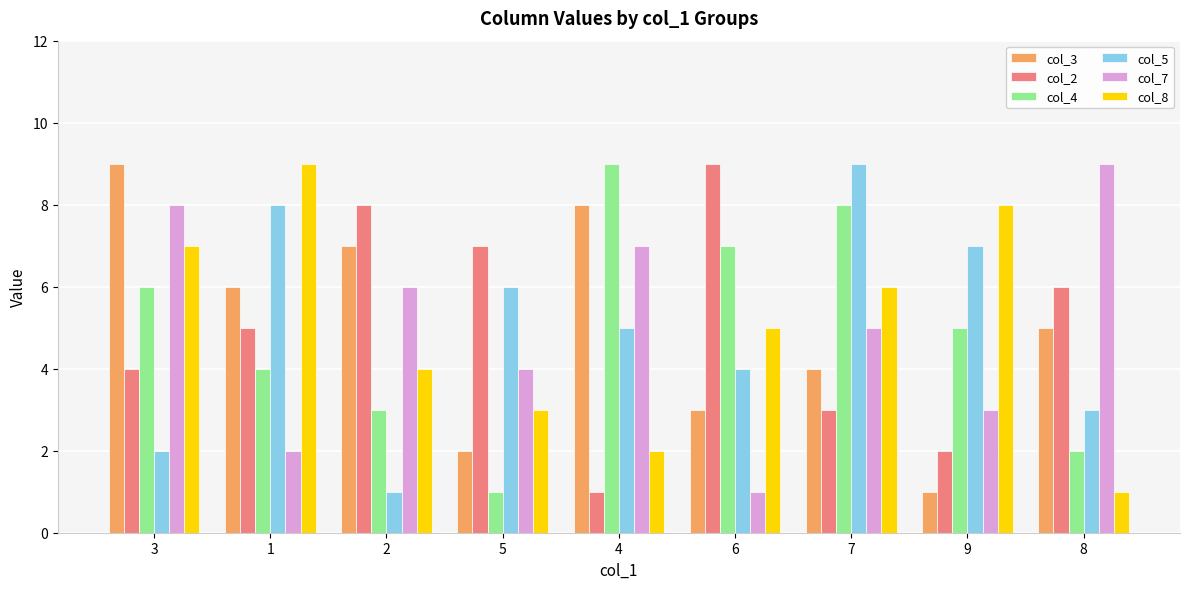

What is the value of the col_2 bar at the 9th from the left?

6